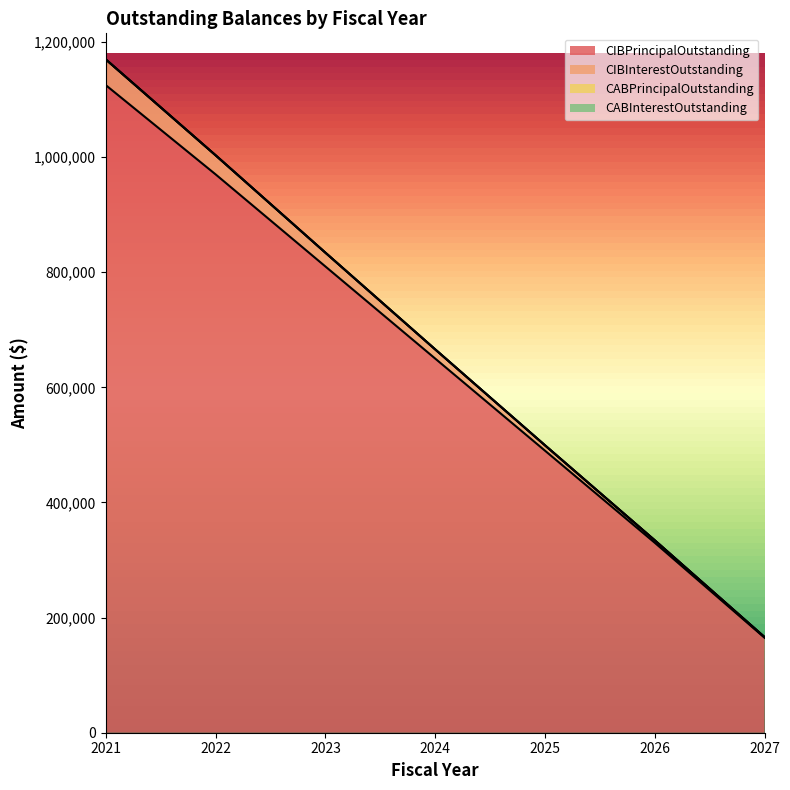

At which label does CIBPrincipalOutstanding first exceed 650000?

2021